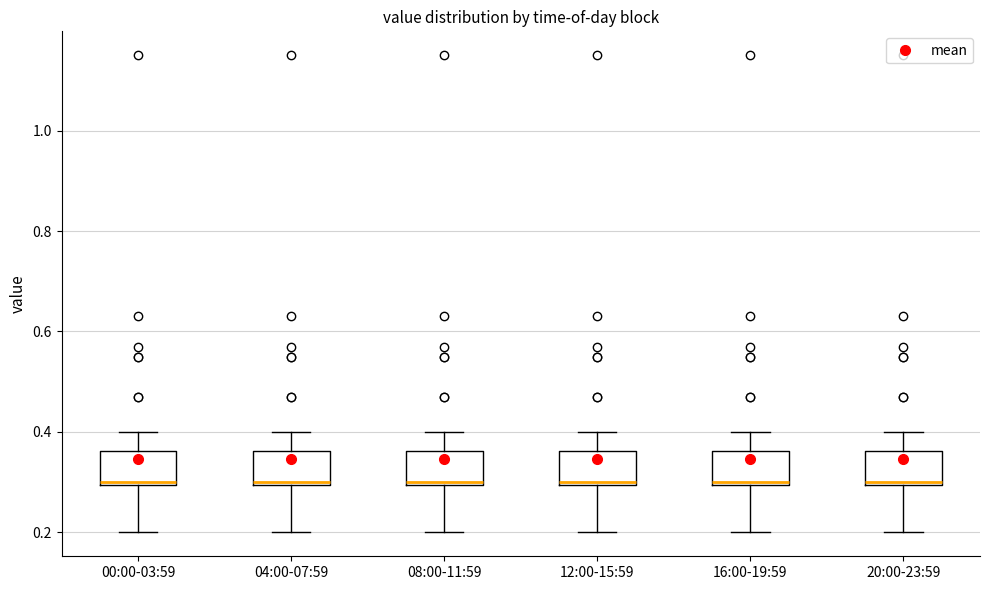

Where does the upper whisker of the box for 00:00-03:59 end on the y-axis? The values are not printed on the chart, so give them approximately, as read against the axis.

0.40